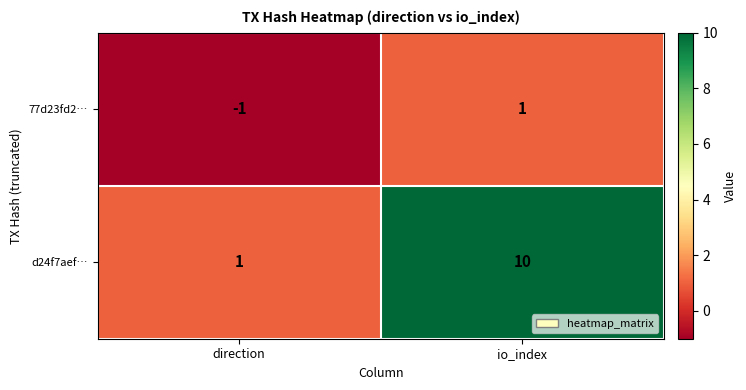

Which category has the lowest value in the 77d23fd2… series?

direction